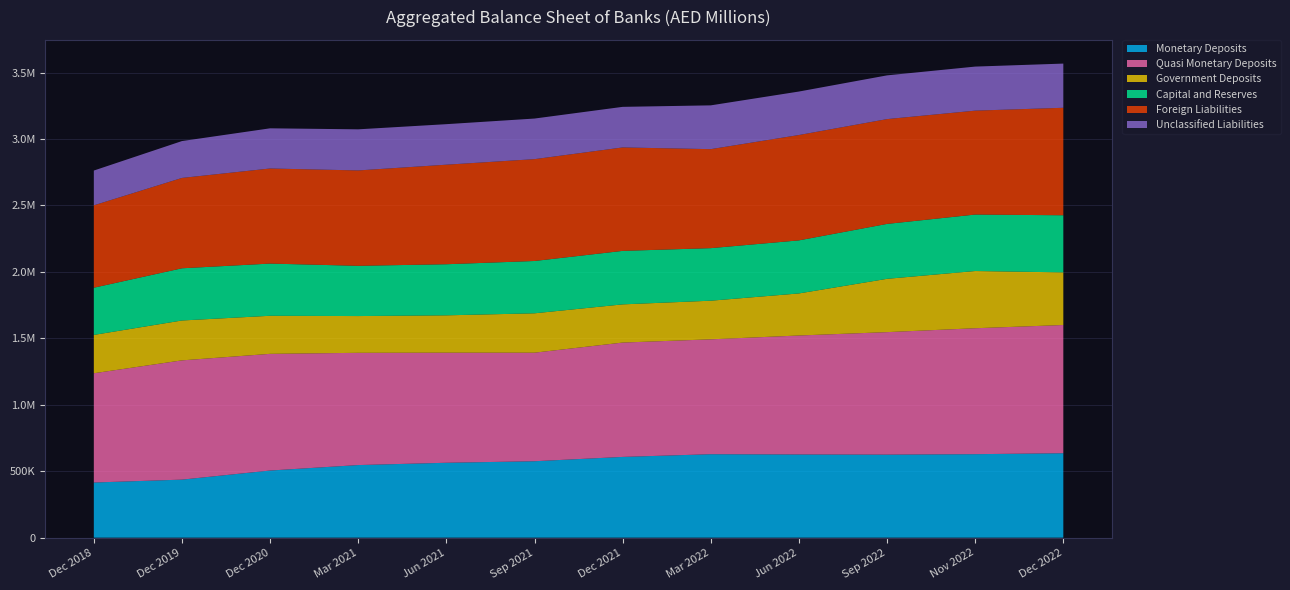

Reading left to right, extract all data points from this chart.

Monetary Deposits: 415165	436845	505336	546432	563744	575306	607771	628115	626092	624958	628410	635523
Quasi Monetary Deposits: 822210	897476	878071	844716	828462	816858	860501	864540	895430	921831	947684	964913
Government Deposits: 288422	300093	286471	276614	280981	296315	287408	290674	316486	401182	430648	396055
Capital and Reserves: 355223	392854	392780	378070	384537	393707	402548	395463	399254	413271	424879	429749
Foreign Liabilities: 619990	679979	715606	717780	749090	766423	778461	744991	792856	788708	781931	808890
Unclassified Liabilities: 261736	277360	302338	309358	304971	305485	305403	329577	327205	329043	331547	332522